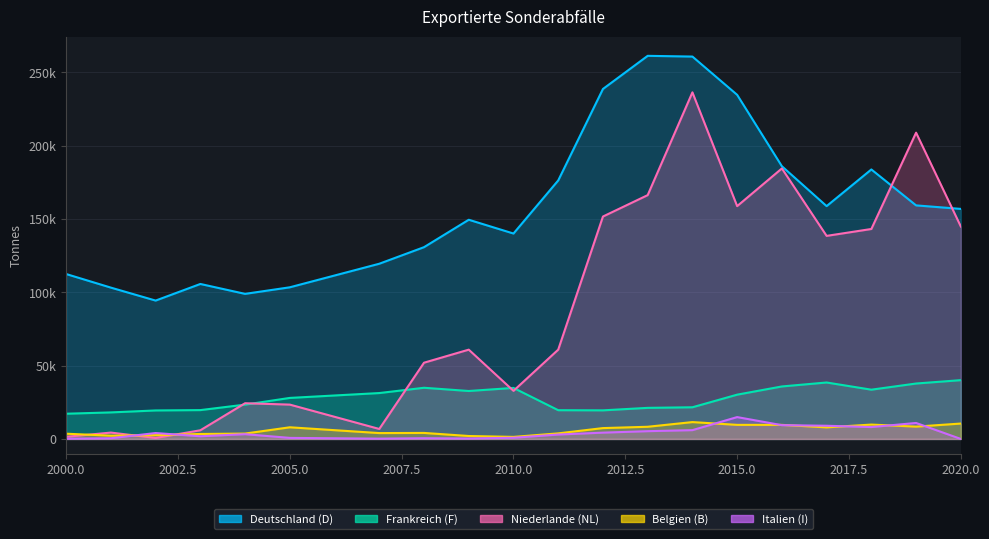

At which label does Frankreich (F) first exceed 30200?

2007